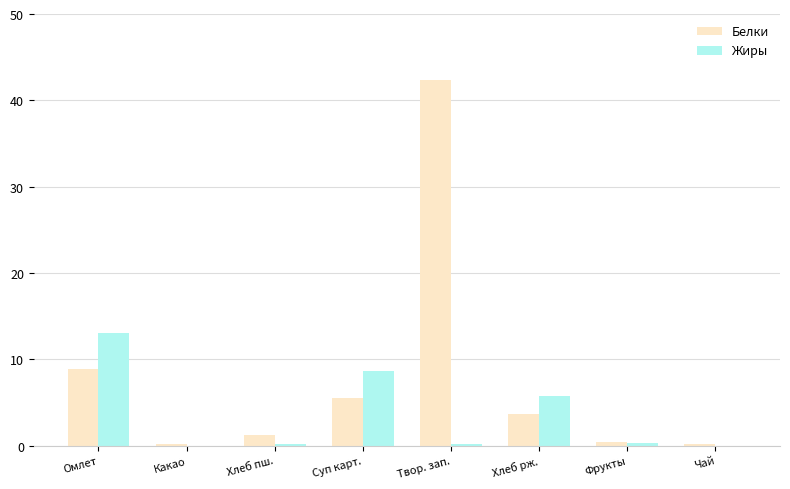

Between Суп карт. and Твор. зап., which series saw the biggest shift?

Белки